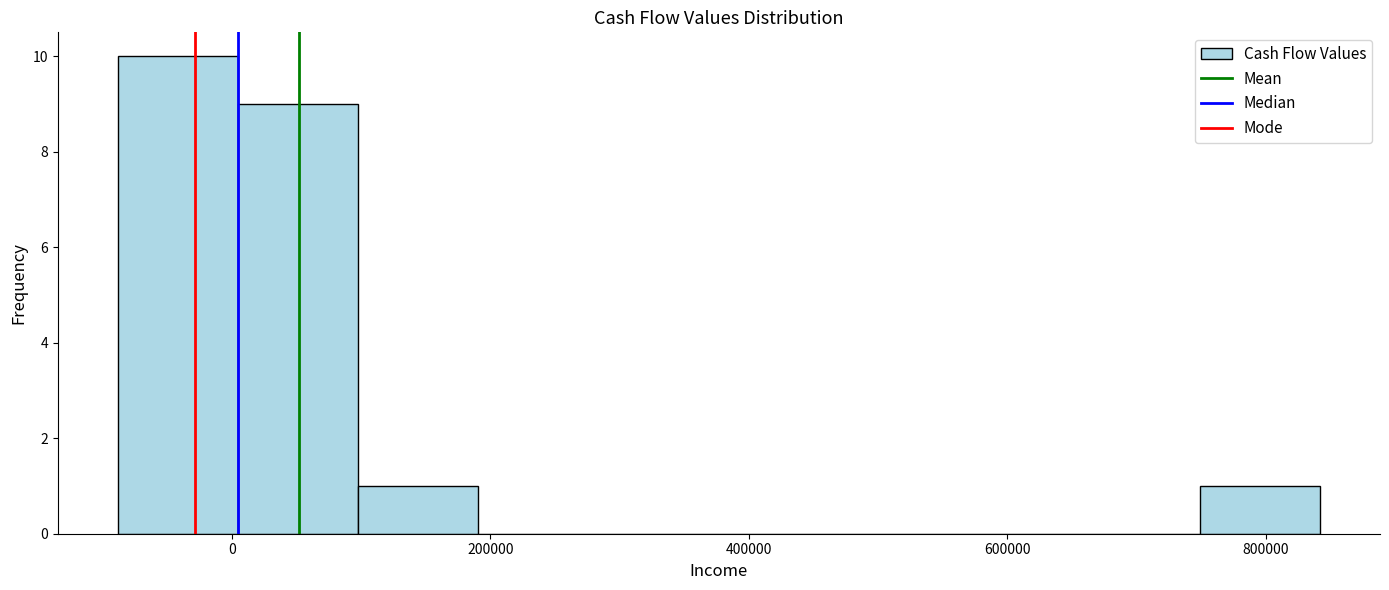

Reading left to right, transcribe this chart: for each bar, give the range it covers on the x-axis and its height. Neither the bar edges nor the heights are printed on the chart, so give them approximately, as read against the axes.

-80000 to 0: 10
0 to 100000: 9
100000 to 200000: 1
200000 to 280000: 0
280000 to 380000: 0
380000 to 460000: 0
460000 to 560000: 0
560000 to 660000: 0
660000 to 740000: 0
740000 to 840000: 1